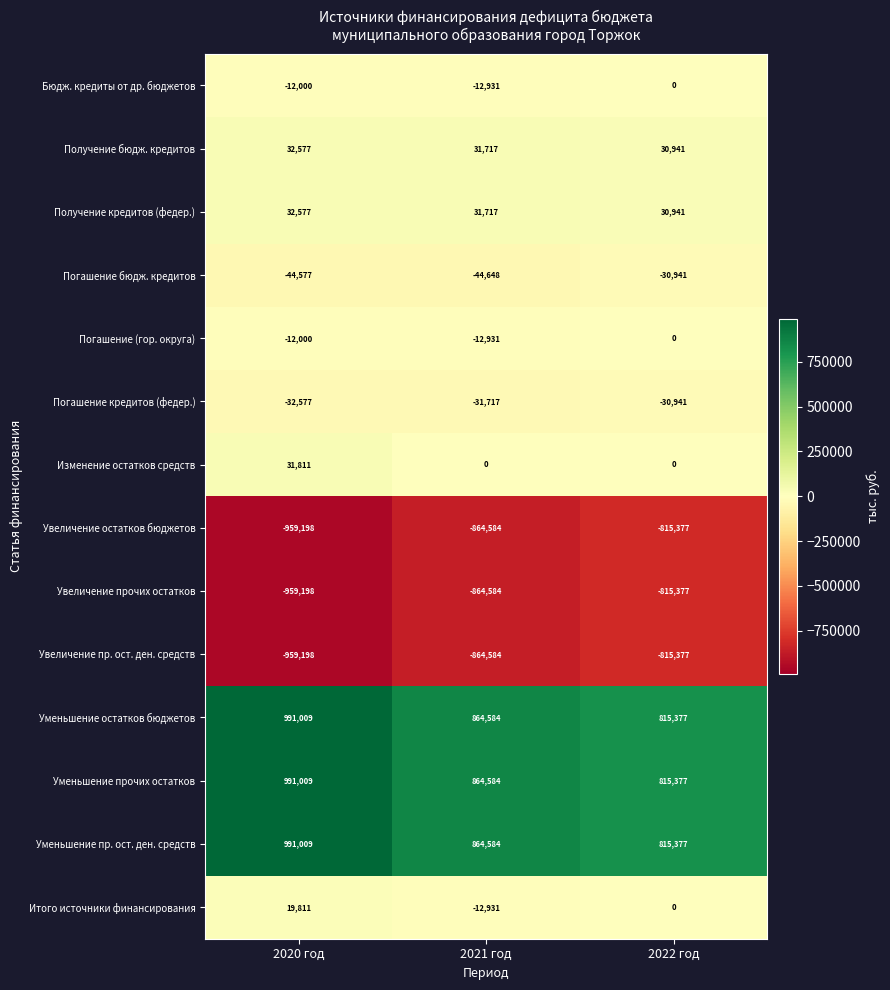

Is it true that Уменьшение пр. ост. ден. средств equals 815377 at 2022 год?

True